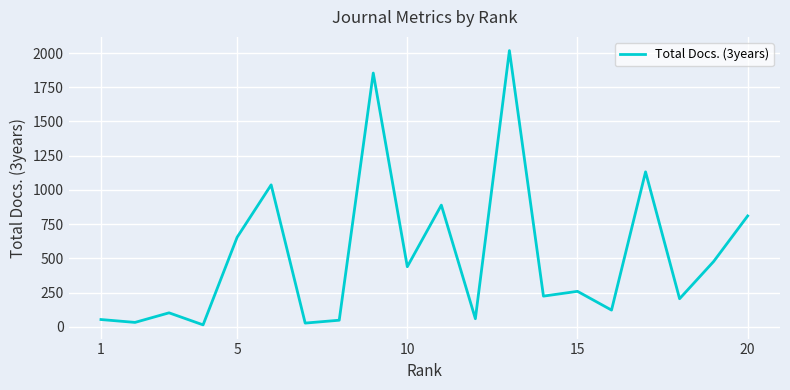

What is the difference between the maximum and minimum values?

2004